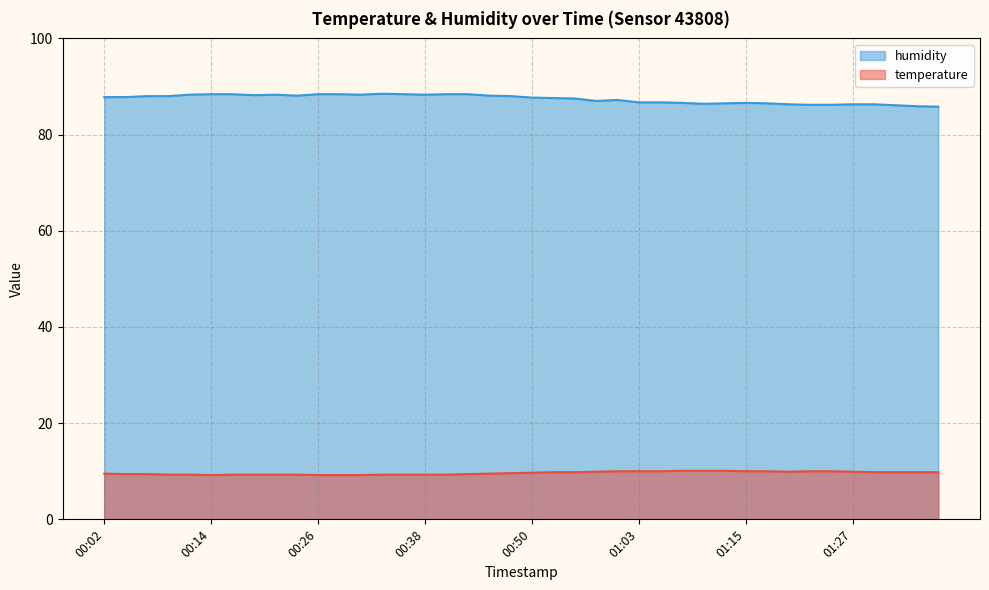

The temperature series shows 9.3 at 00:33. True or false?

True